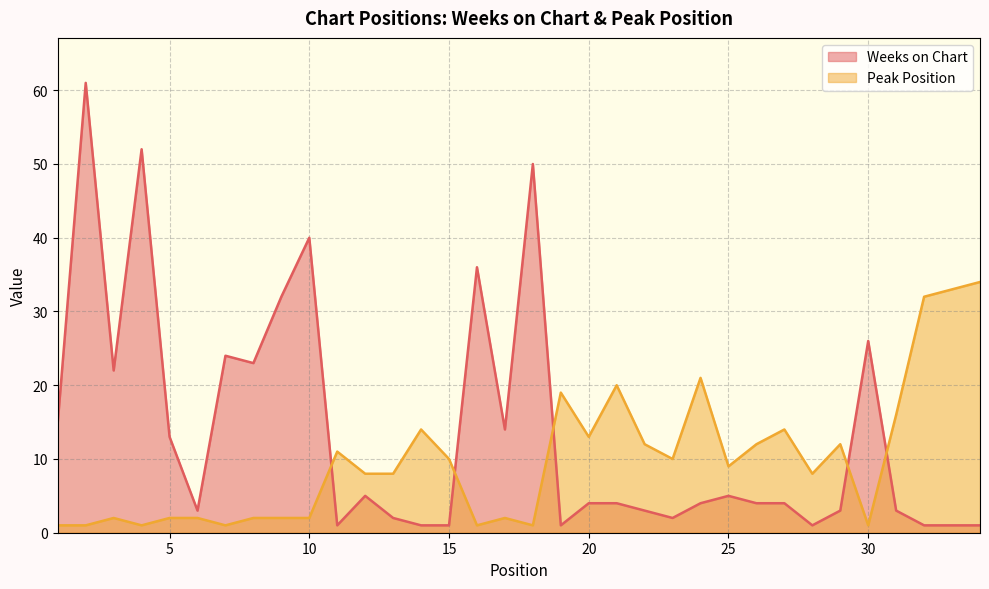

Does the chart have visible grid lines?

Yes